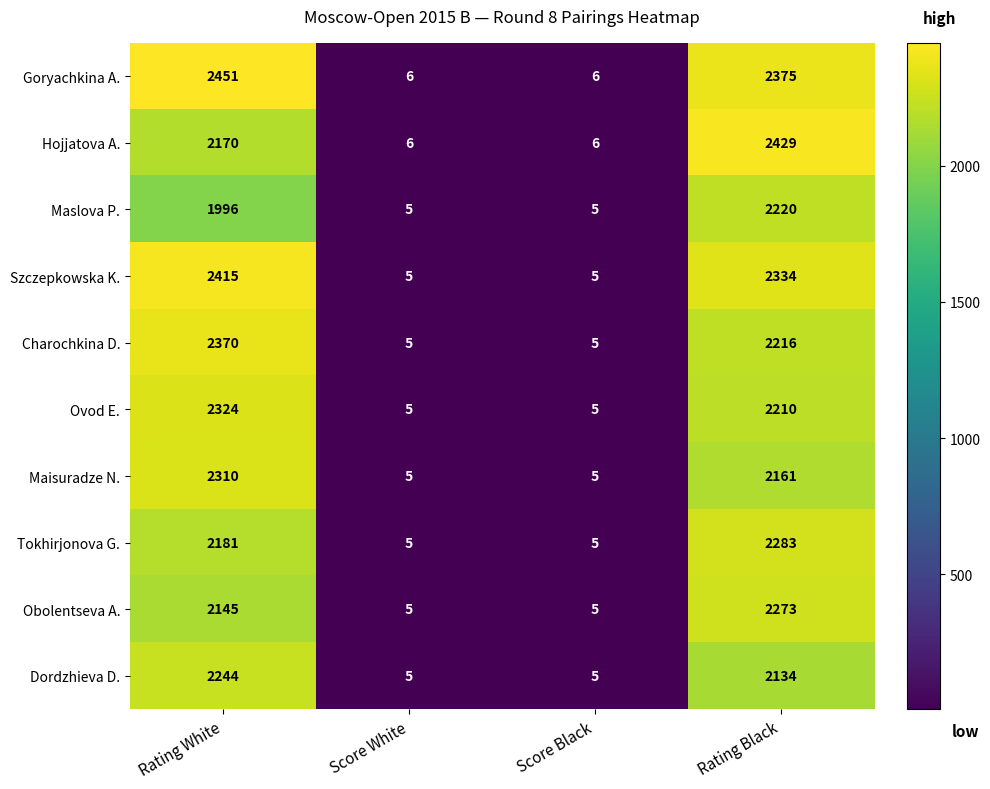

At which category does the chart reach its peak across all series?

Rating White